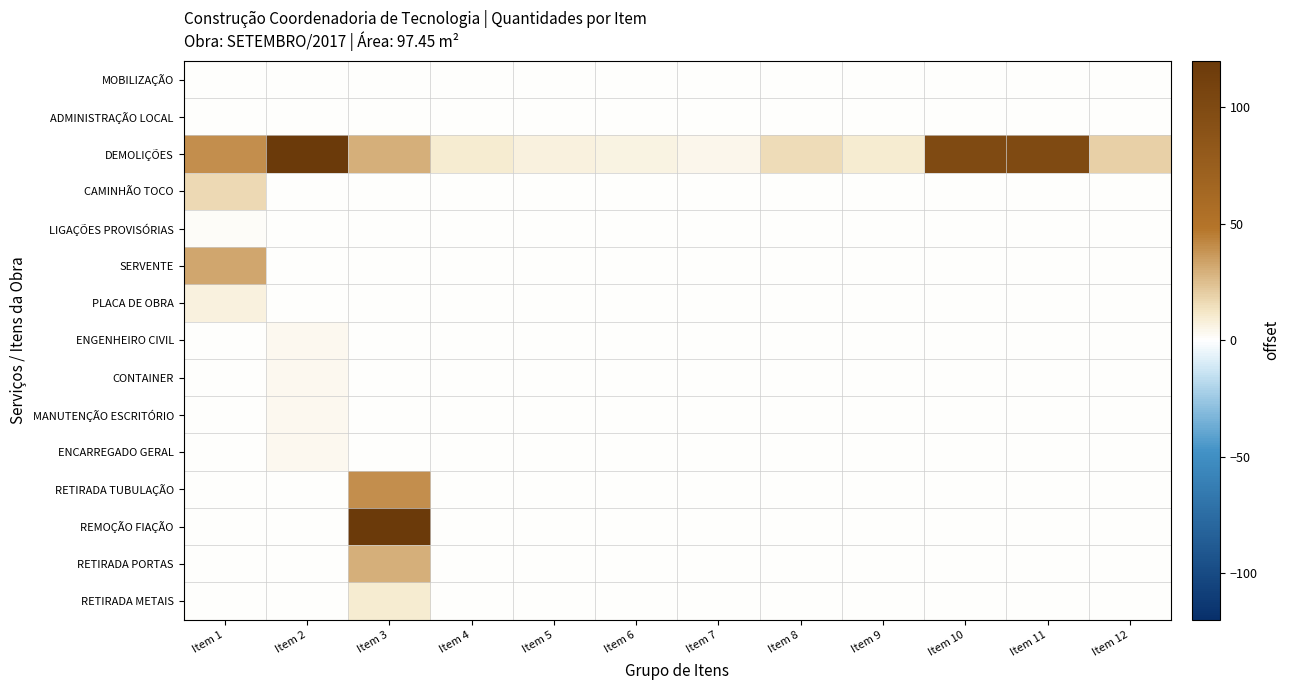

How many series are shown in this chart?

15